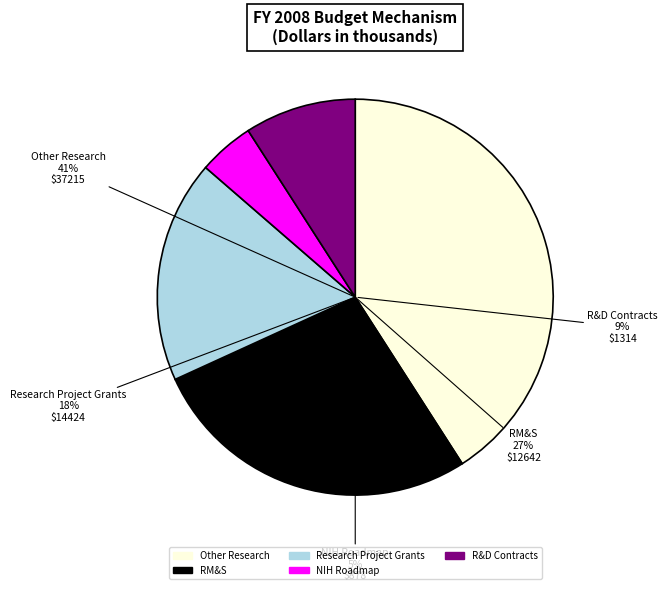

Approximately how many times larger is the value at 5 compared to 1?

0.4